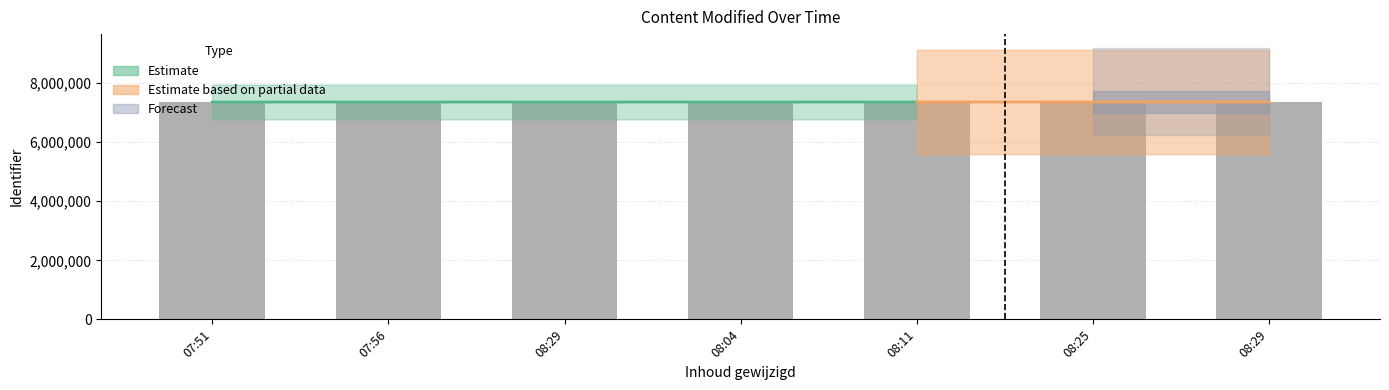

True or false: the data shows 9770961 at 08:04.

False